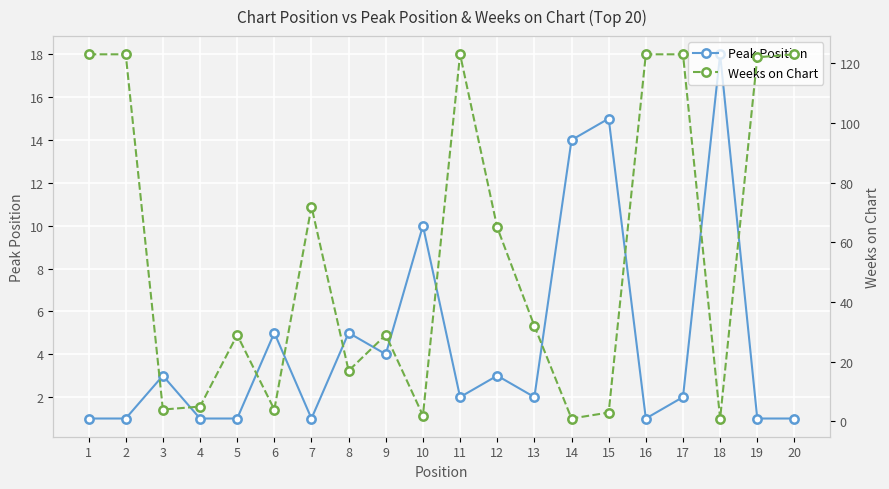

What is the value of the Weeks on Chart point at the 8th from the left?

17